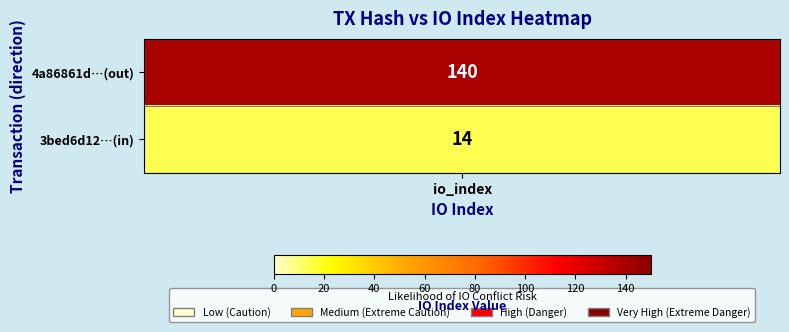

Reading right to left, list all the values displayed in this chart.

4a86861d8ded7d1db9974d6e829e6739e82c6cb: io_index=140	direction=-1
3bed6d12429b455d1468d2f4e8f3f91b0bec0f9: io_index=14	direction=1